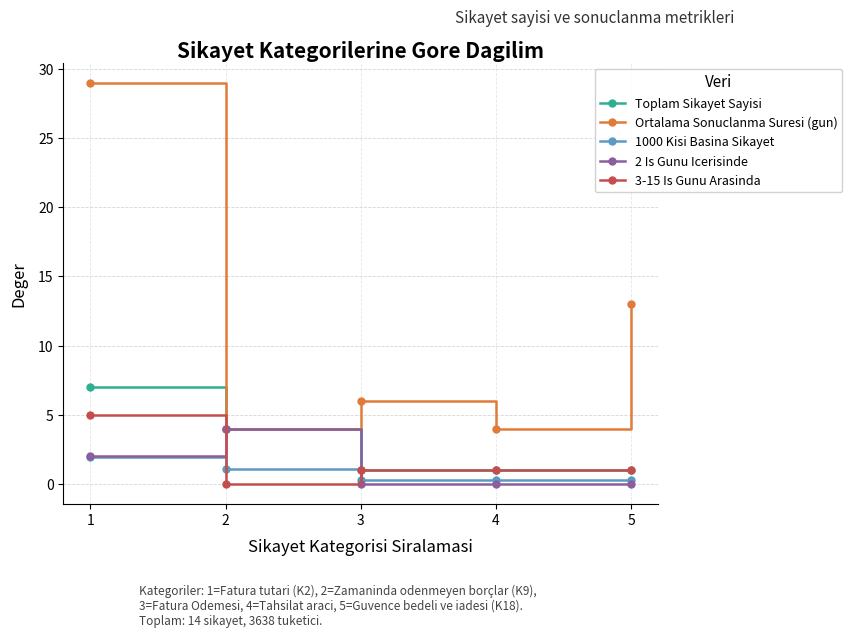

At which label is Ortalama Sonuclanma Suresi (gun) closest to 16?

5